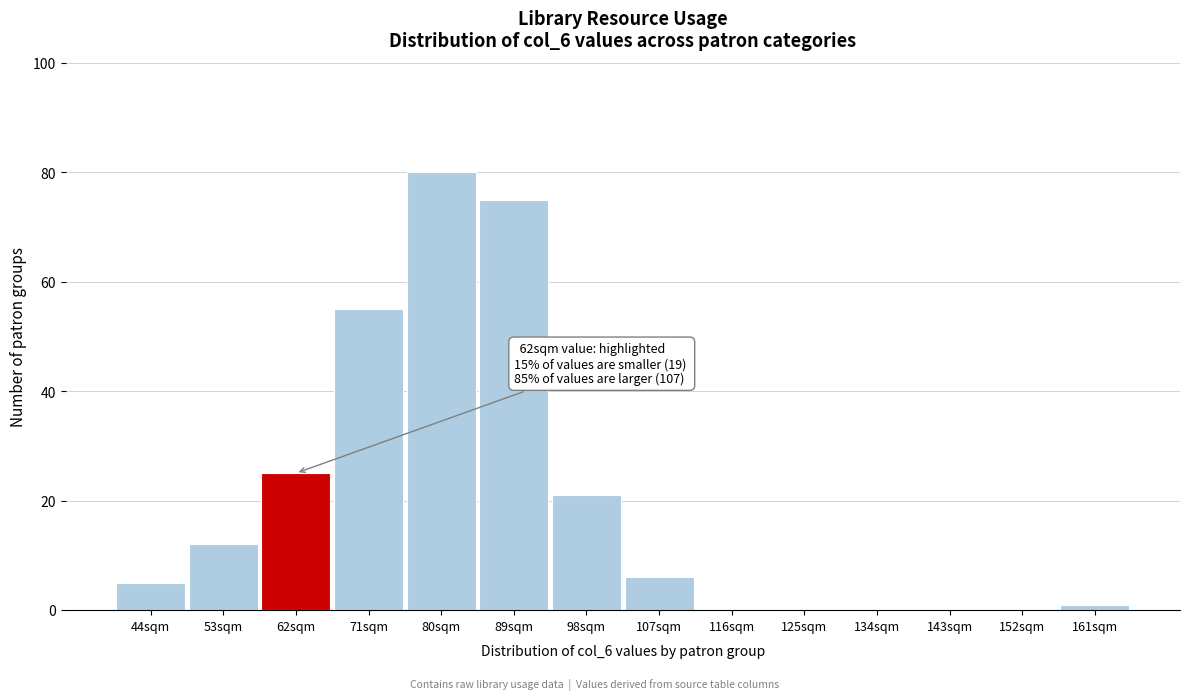

Reading right to left, transcribe all the data shown in this chart.

161sqm=1	152sqm=0	143sqm=0	134sqm=0	125sqm=0	116sqm=0	107sqm=6	98sqm=21	89sqm=75	80sqm=80	71sqm=55	62sqm=25	53sqm=12	44sqm=5